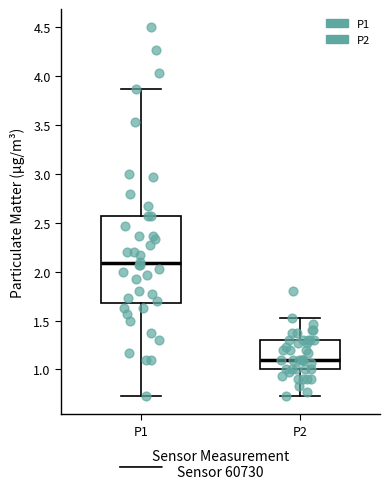

Where does the upper whisker of the box for P2 end on the y-axis? The values are not printed on the chart, so give them approximately, as read against the axis.

1.55